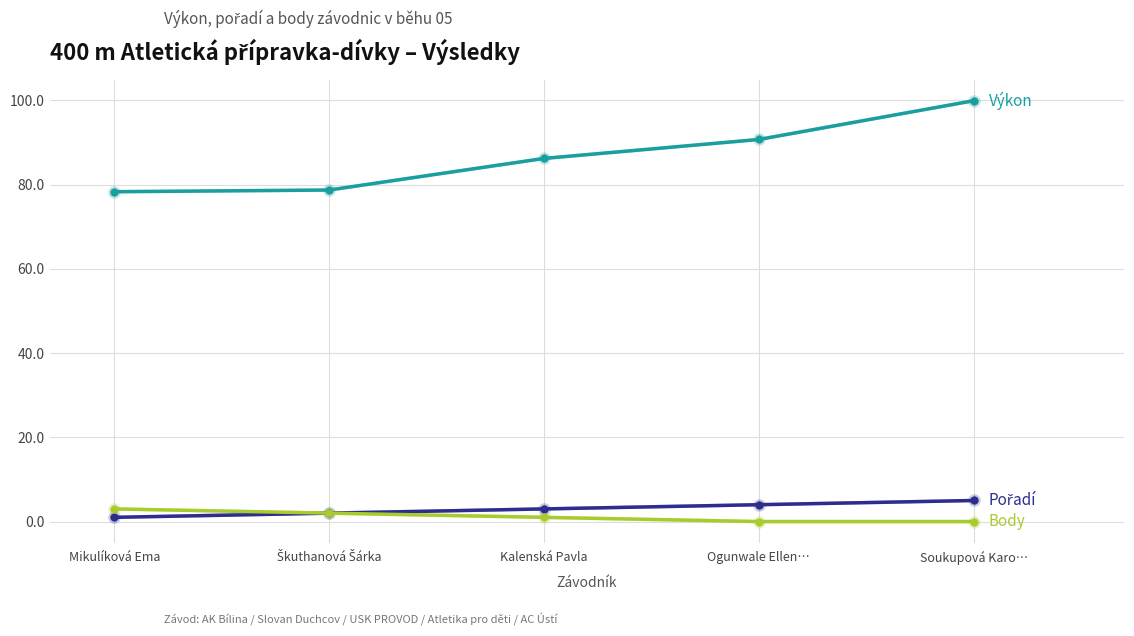

Which category has the highest value across all series?

Soukupová Karo…